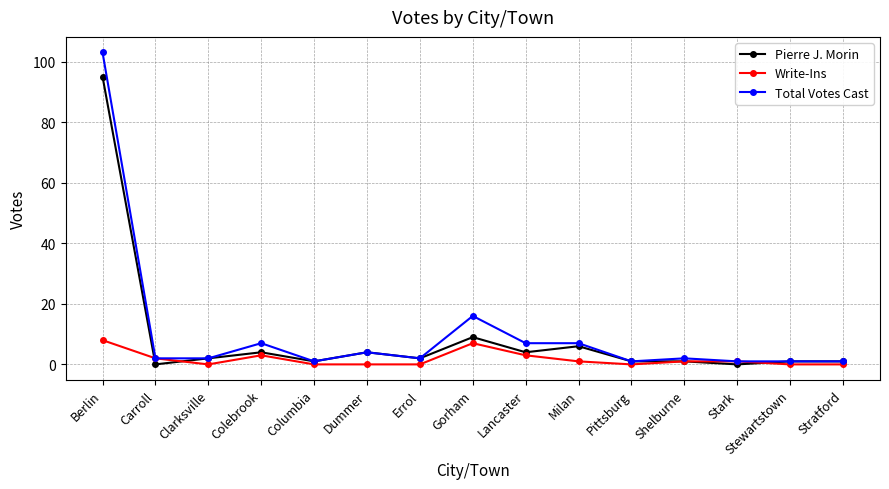

The value of Pierre J. Morin at Carroll is 35. True or false?

False